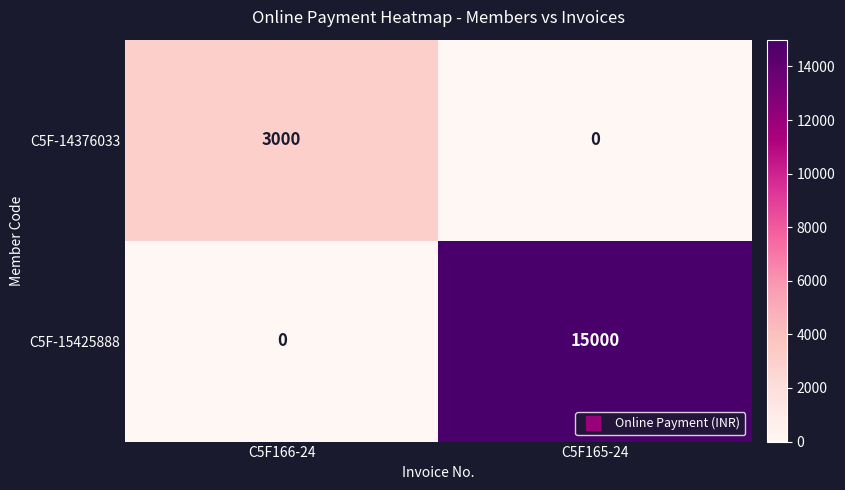

At C5F165-24, list the series in order from largest to smallest.

C5F-15425888, C5F-14376033